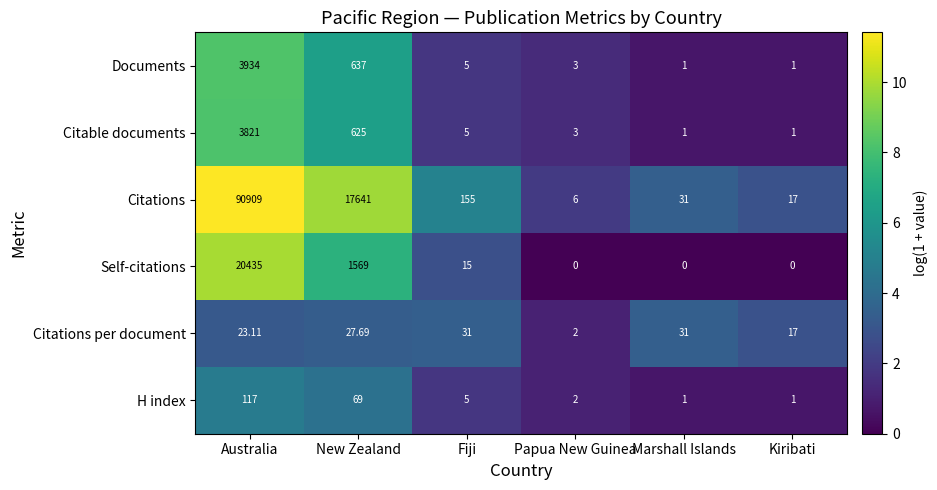

Where does the Citable documents series first go above 5?

Australia